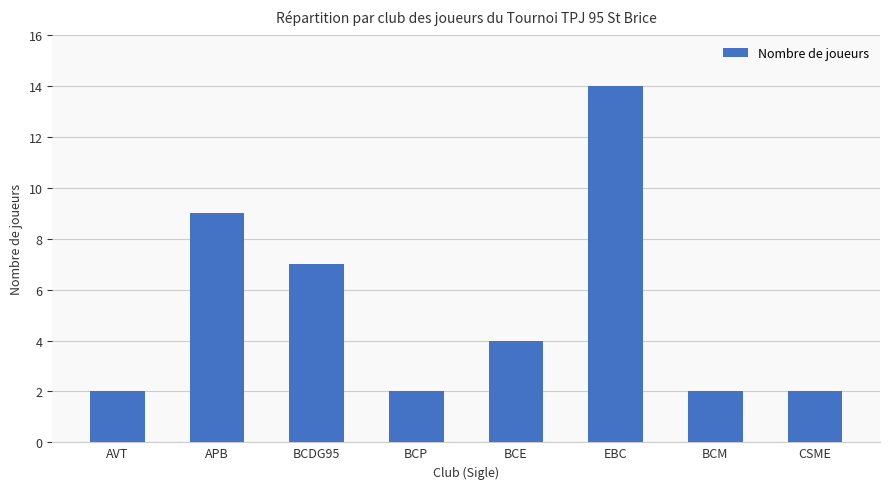

How many values are between 2 and 9?

7